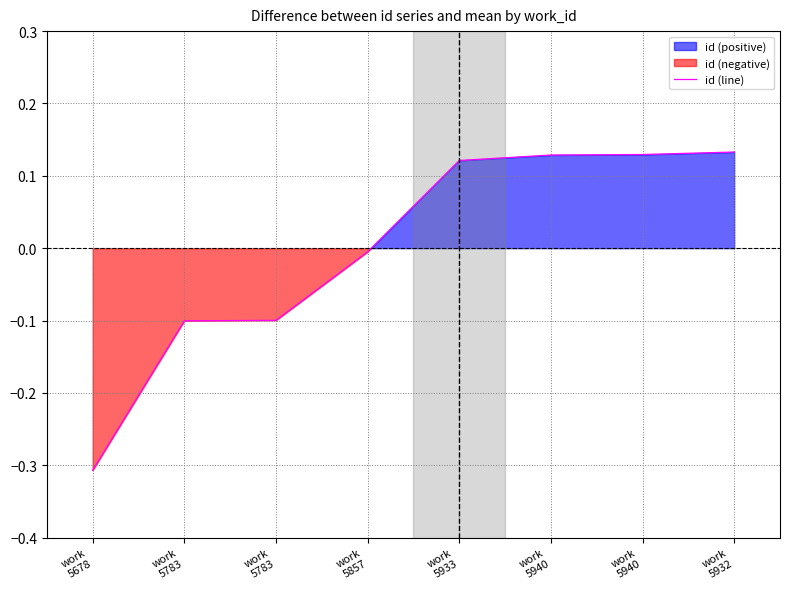

What is the difference between the maximum and minimum values?

0.4